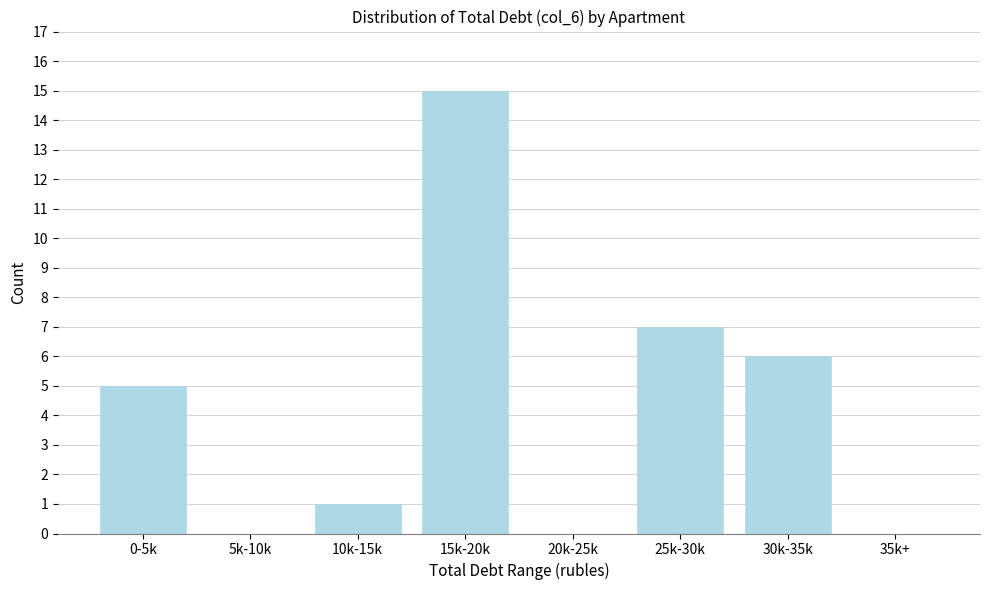

Reading left to right, extract all data points from this chart.

0-5k=5	5k-10k=0	10k-15k=1	15k-20k=15	20k-25k=0	25k-30k=7	30k-35k=6	35k+=0